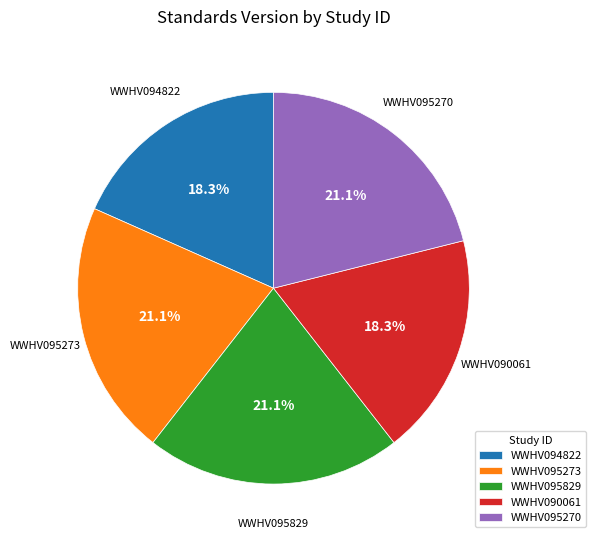

How many slices are in this pie chart?

5